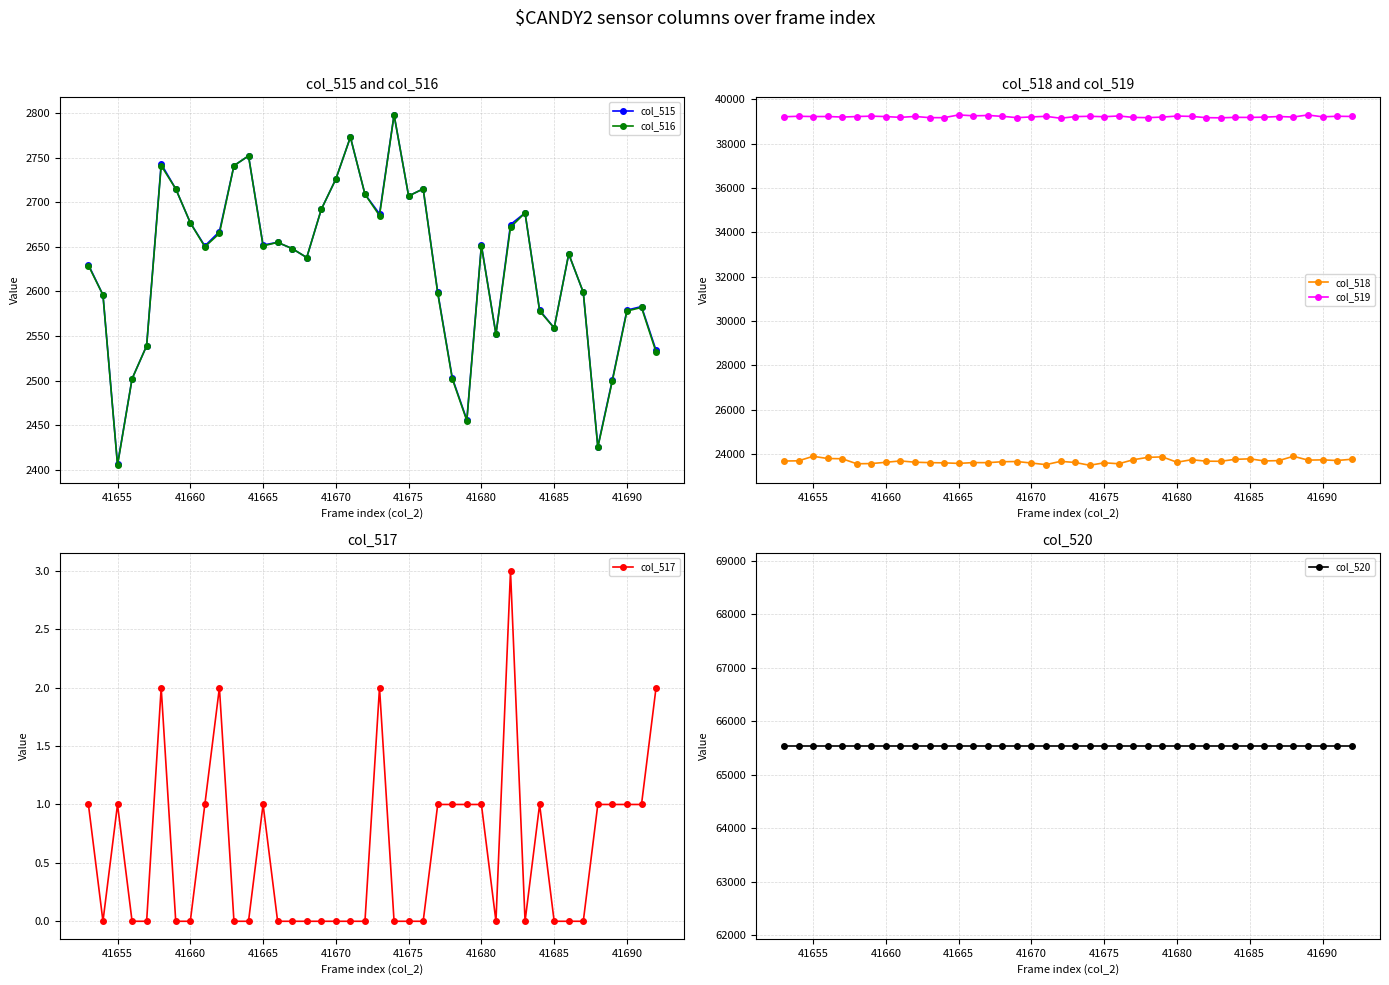

True or false: col_518 and col_519 cross at least once.

False